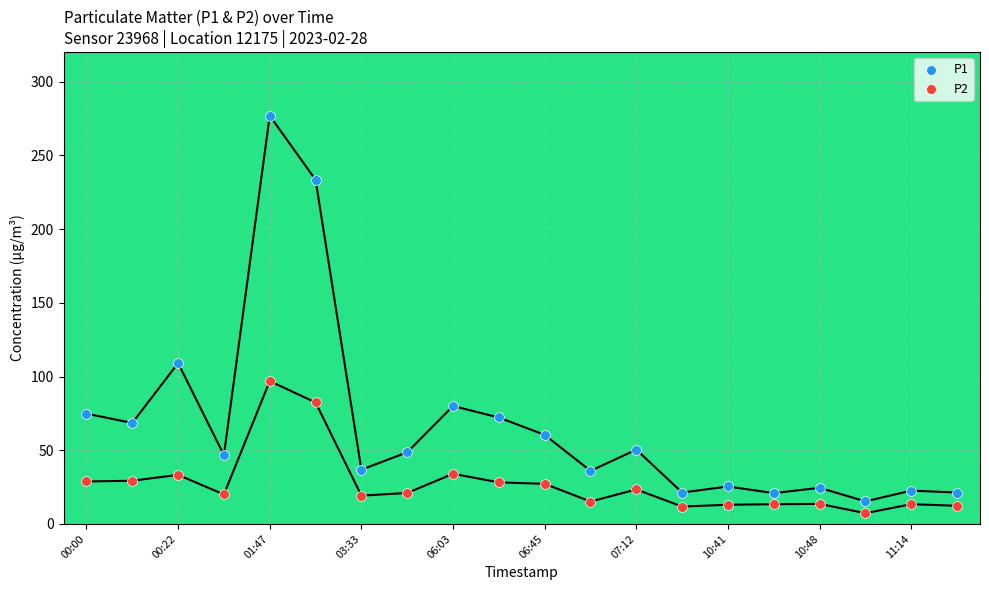

Which series contains the highest Y value?

P1